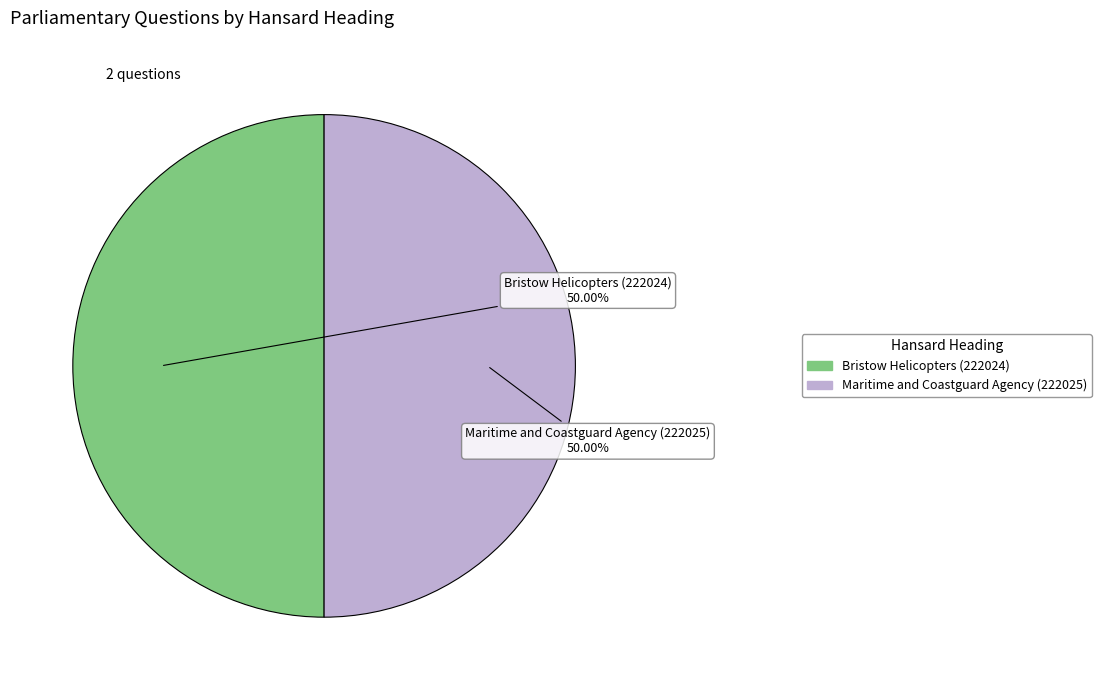

Do Maritime and Coastguard Agency (222025) and Bristow Helicopters (222024) together represent more than half of the pie?

Yes